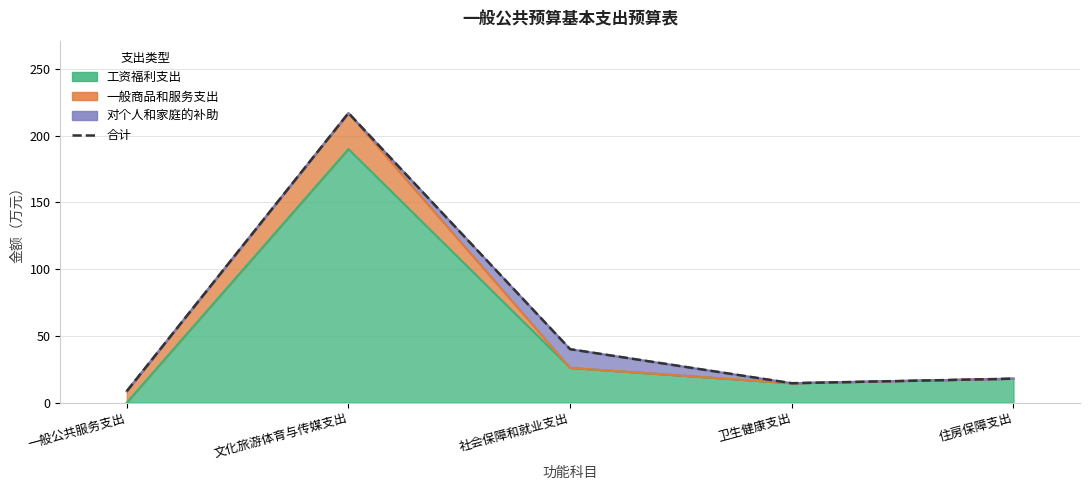

The chart shows a value of 8.6 at 一般公共服务支出. True or false?

True